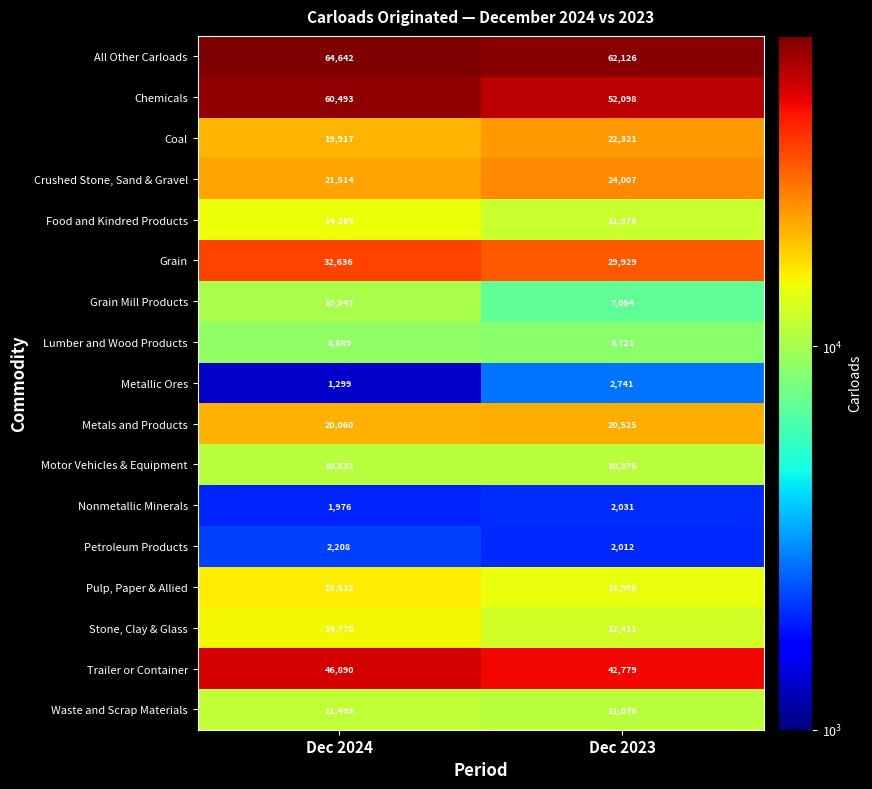

Rank the categories by All Other Carloads value from highest to lowest.

Dec 2024, Dec 2023